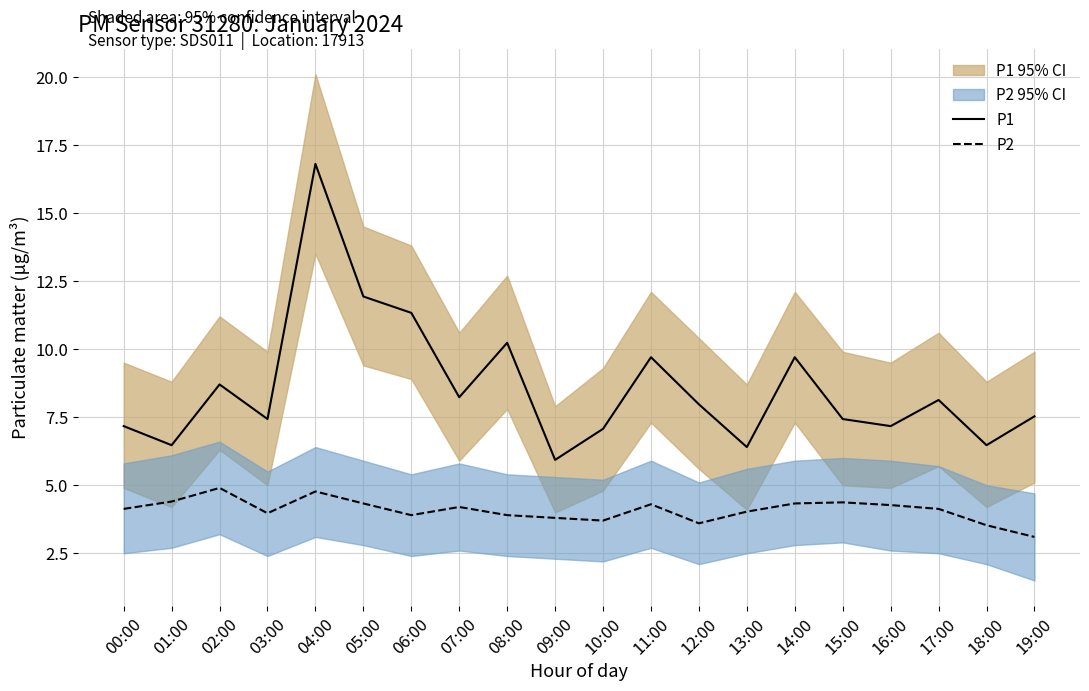

At which label does P1 first exceed 7?

00:00